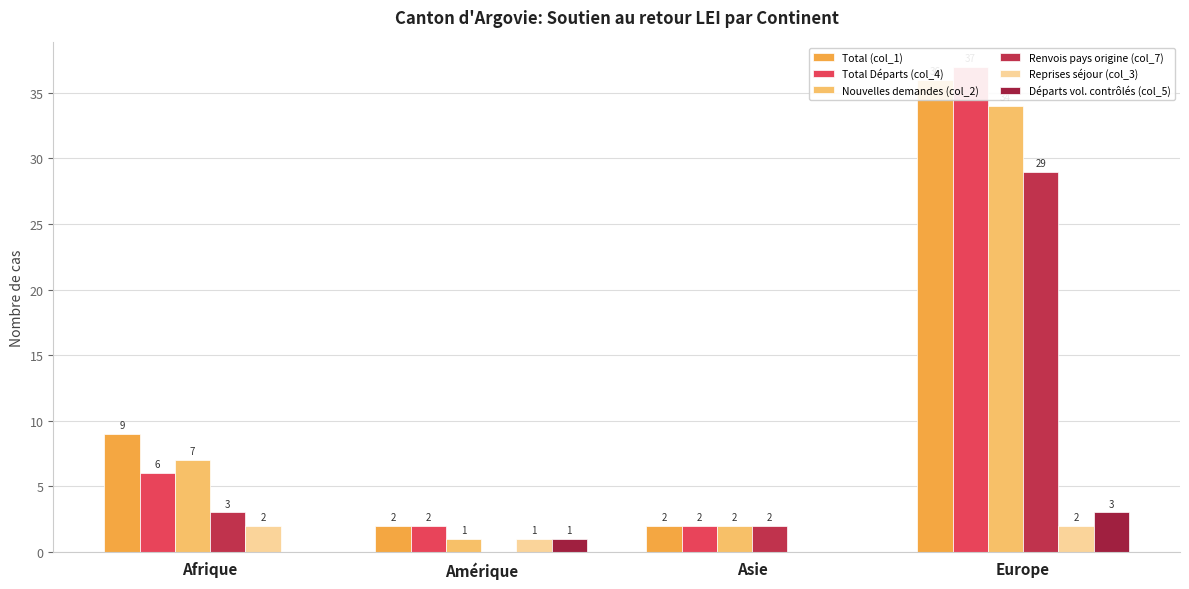

Count the number of categories in the chart.

4